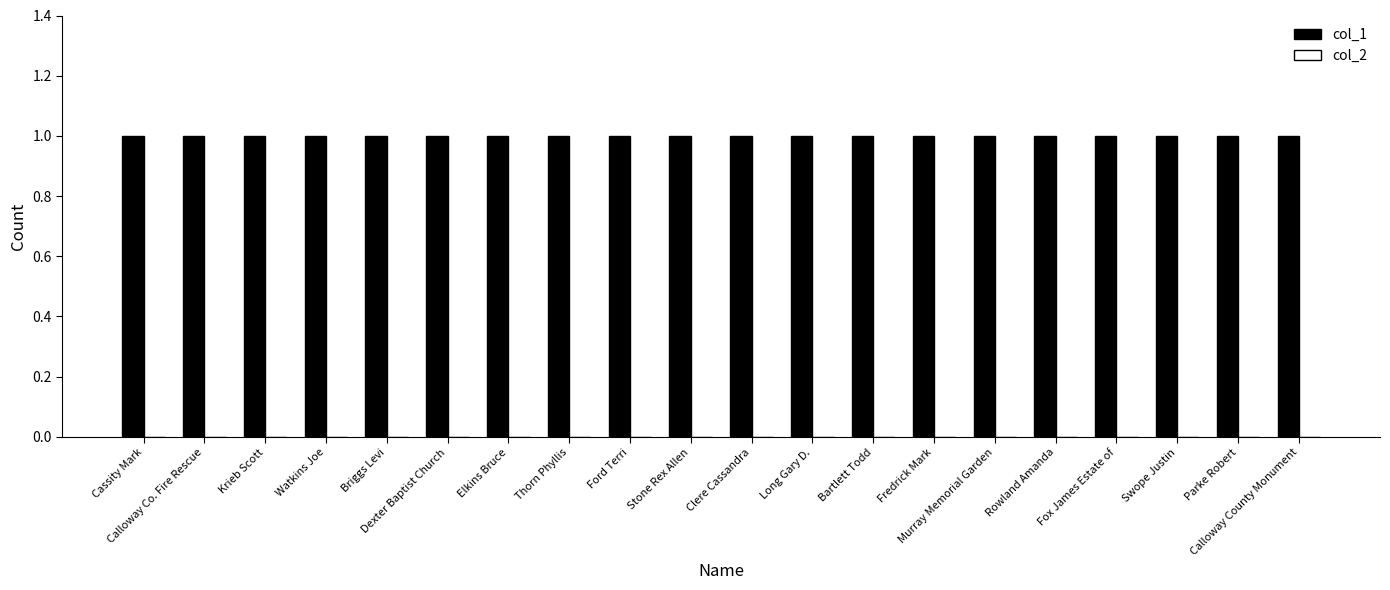

At which label is col_2 closest to 0?

Cassity Mark